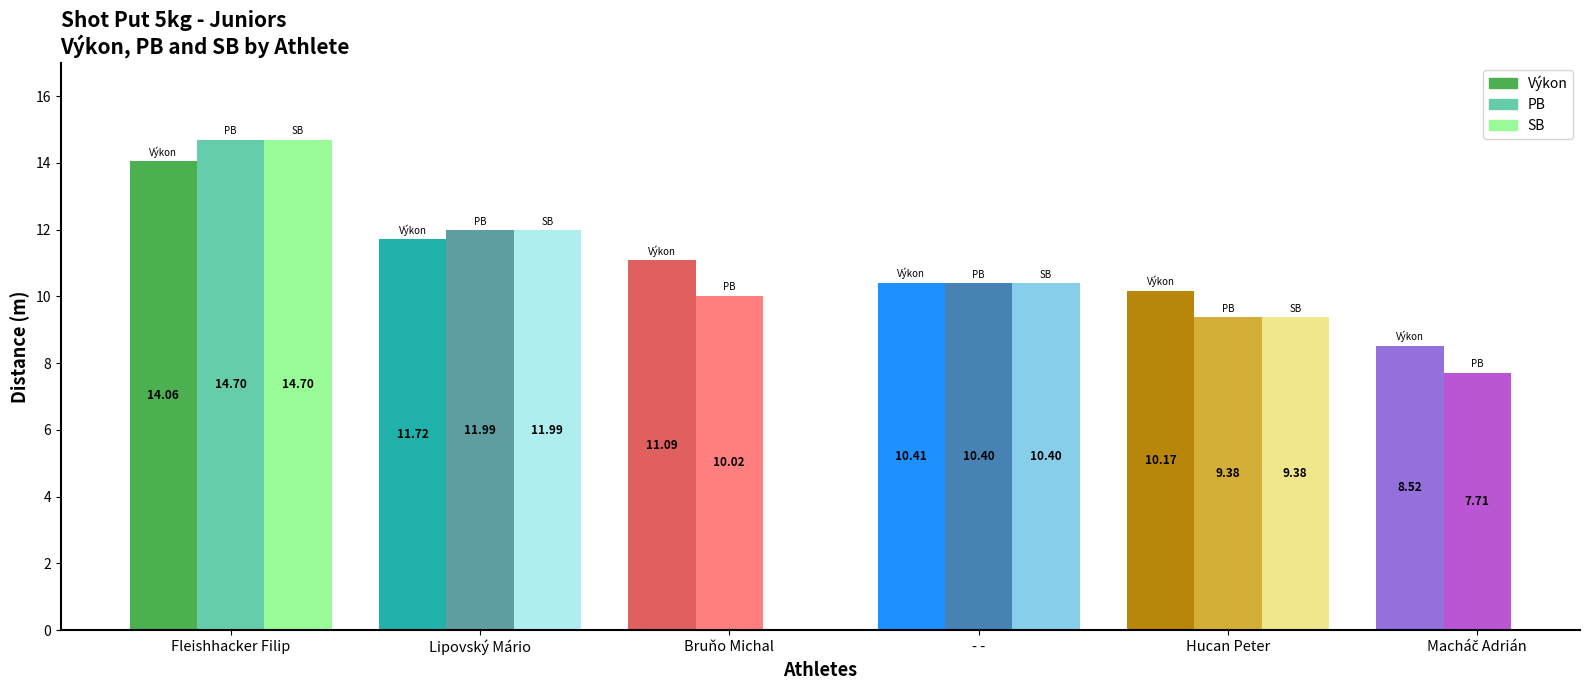

At how many categories does at least one series exceed 1?

6